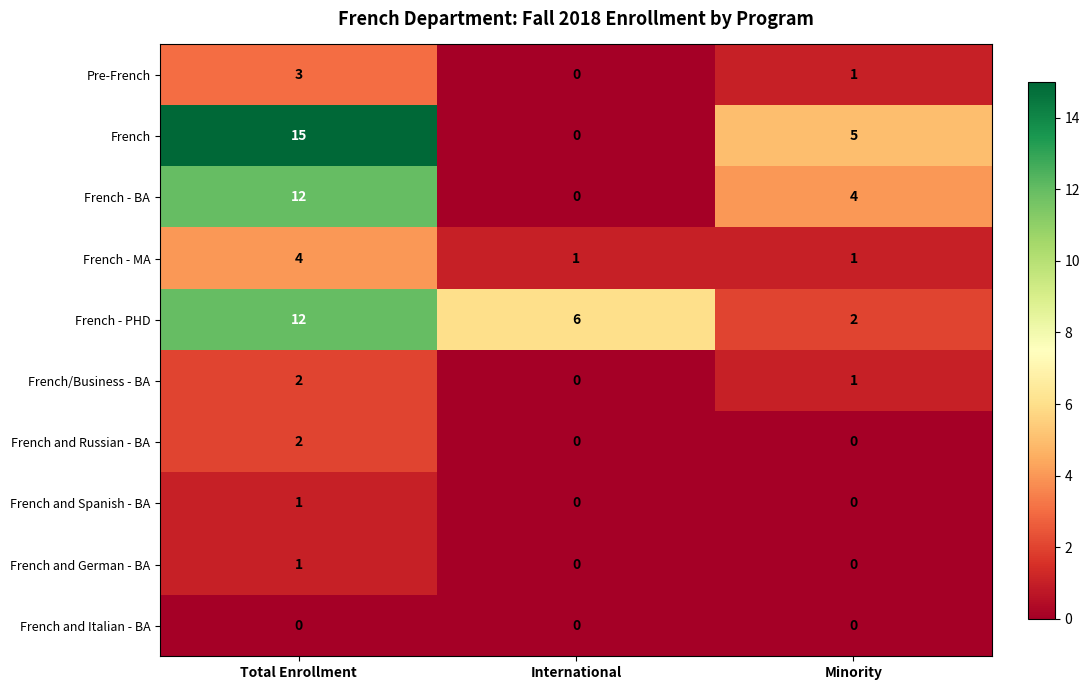

Count the Pre-French values in the range 0 to 3.

3